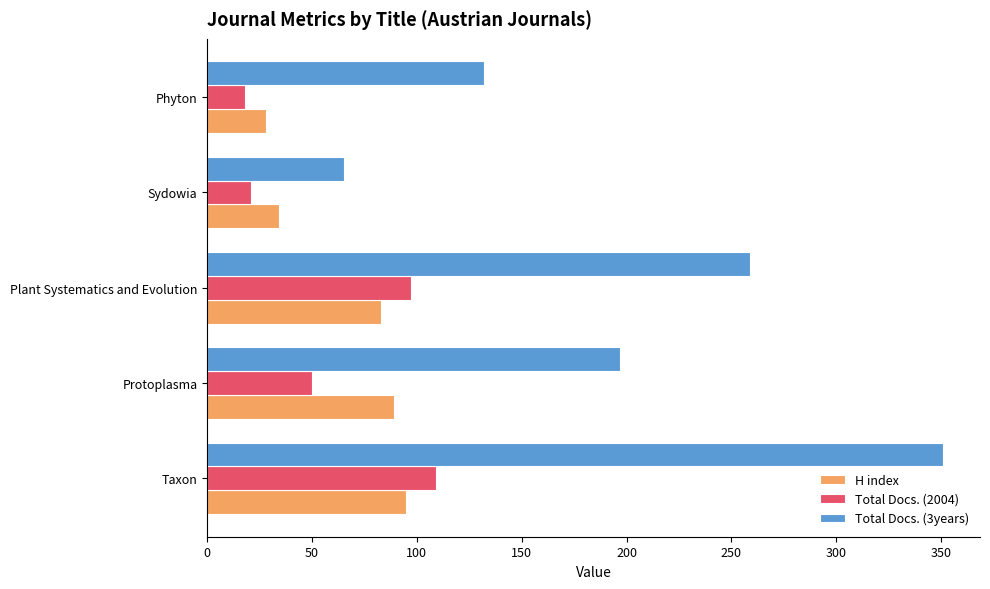

Where is Total Docs. (3years) nearest to the value 208?

Protoplasma